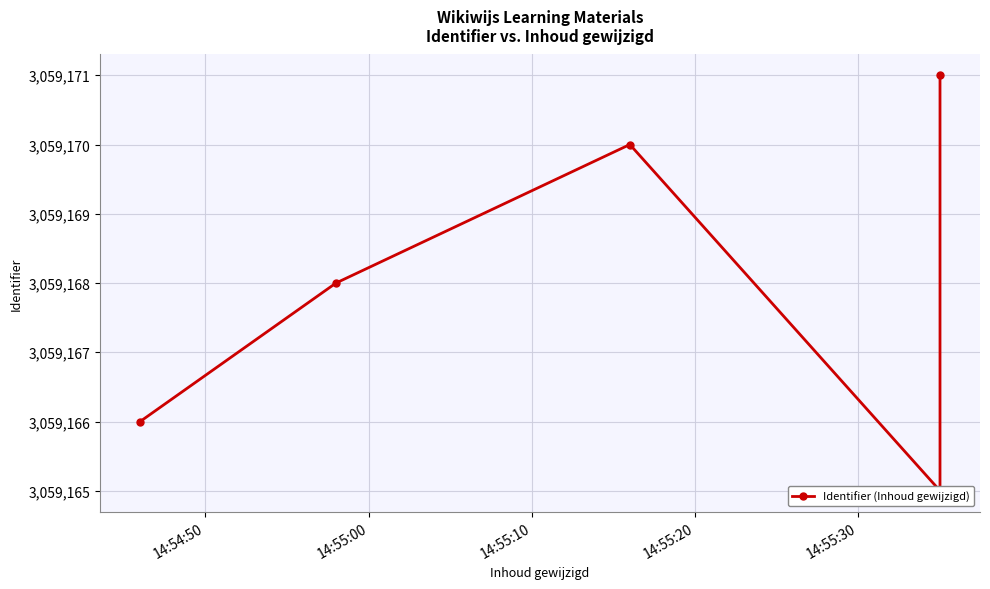

How many values exceed 3059168?

2